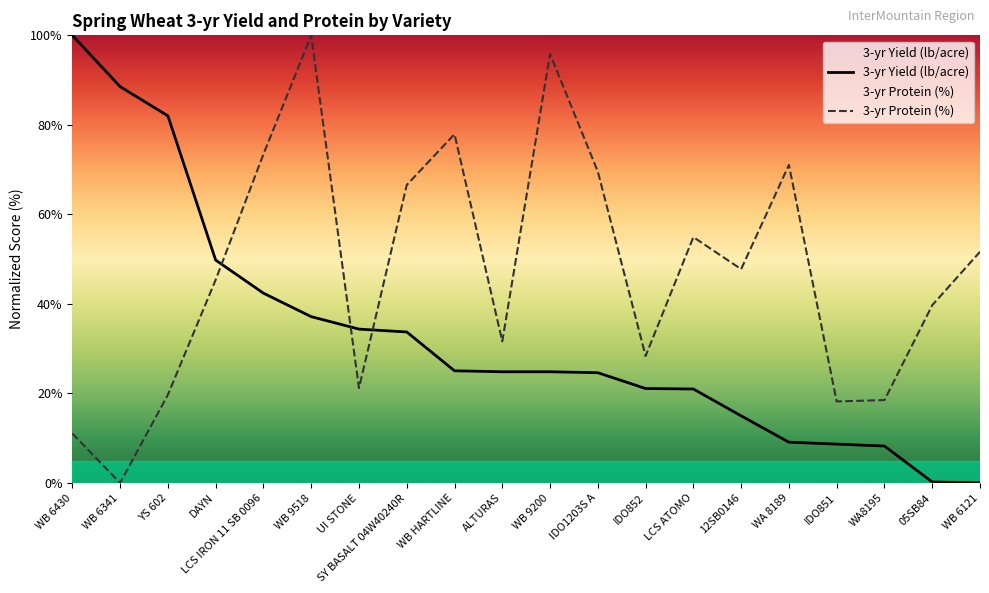

The value of 3-yr Protein (%) at UI STONE is 14.1. True or false?

False